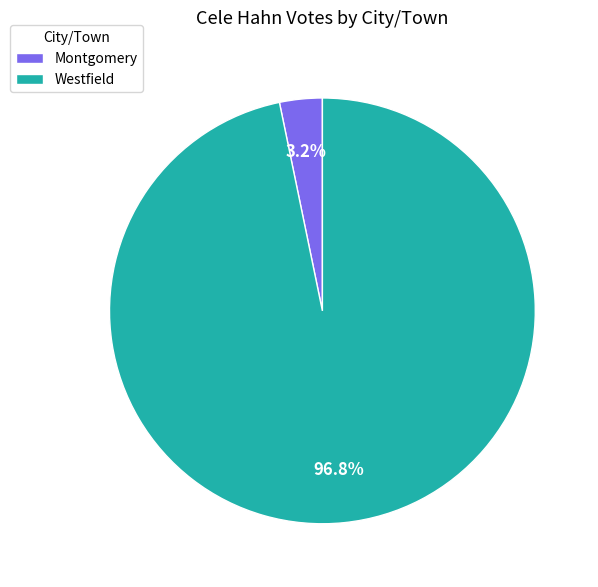

Does any single category account for the majority?

Yes